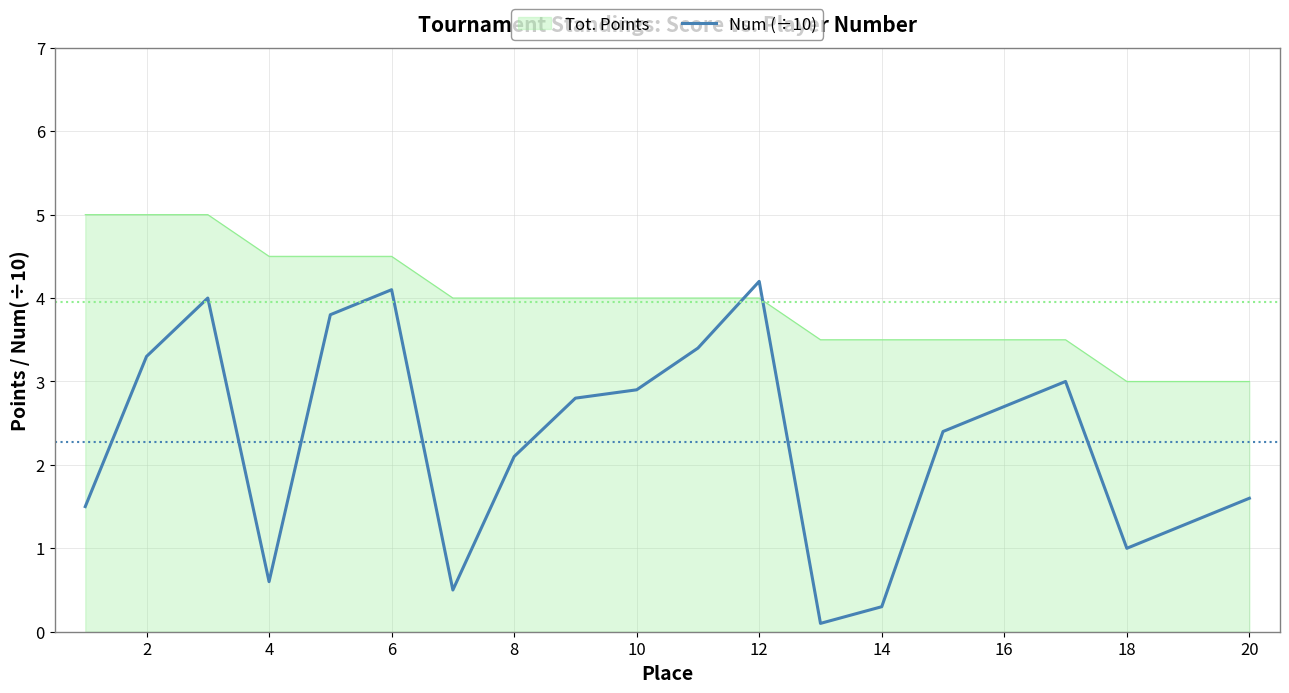

How many categories are shown in the chart?

20